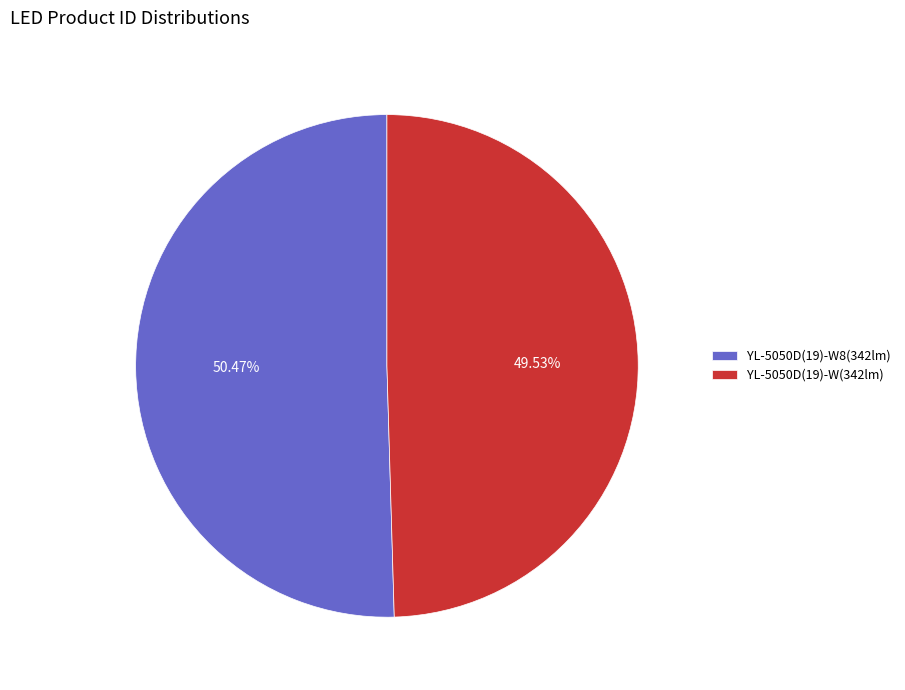

To the nearest percent, what percentage of the pie is YL-5050D(19)-W(342lm)?

50%